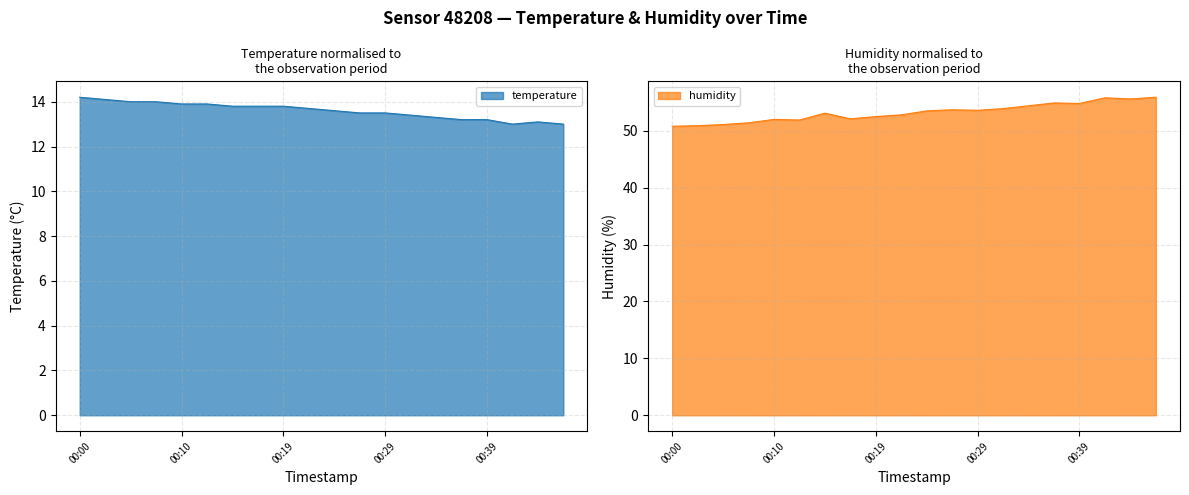

At which label does temperature reach its peak?

00:00